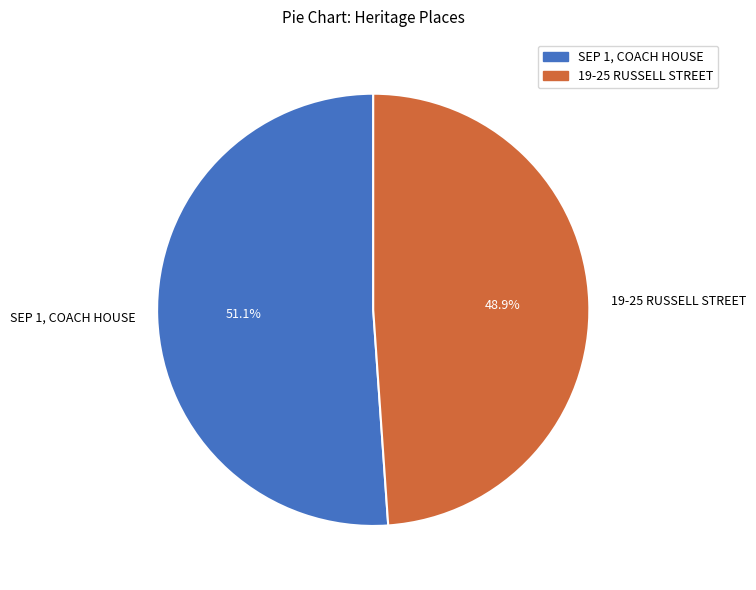

What is the ratio of the value at 19-25 RUSSELL STREET to the value at SEP 1, COACH HOUSE?

1.0